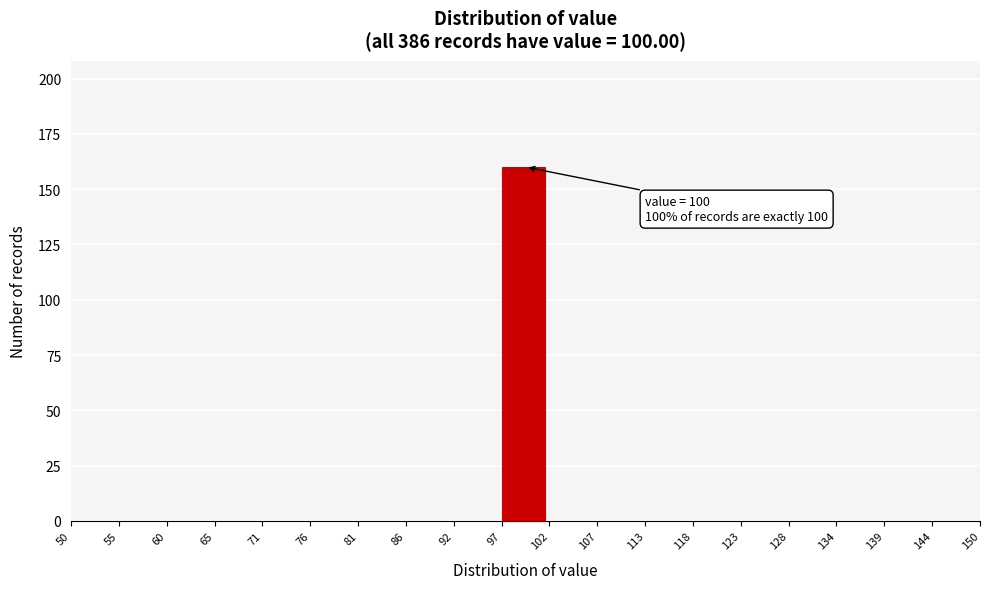

Over which range of the x-axis is the bar tallest?

97 to 102